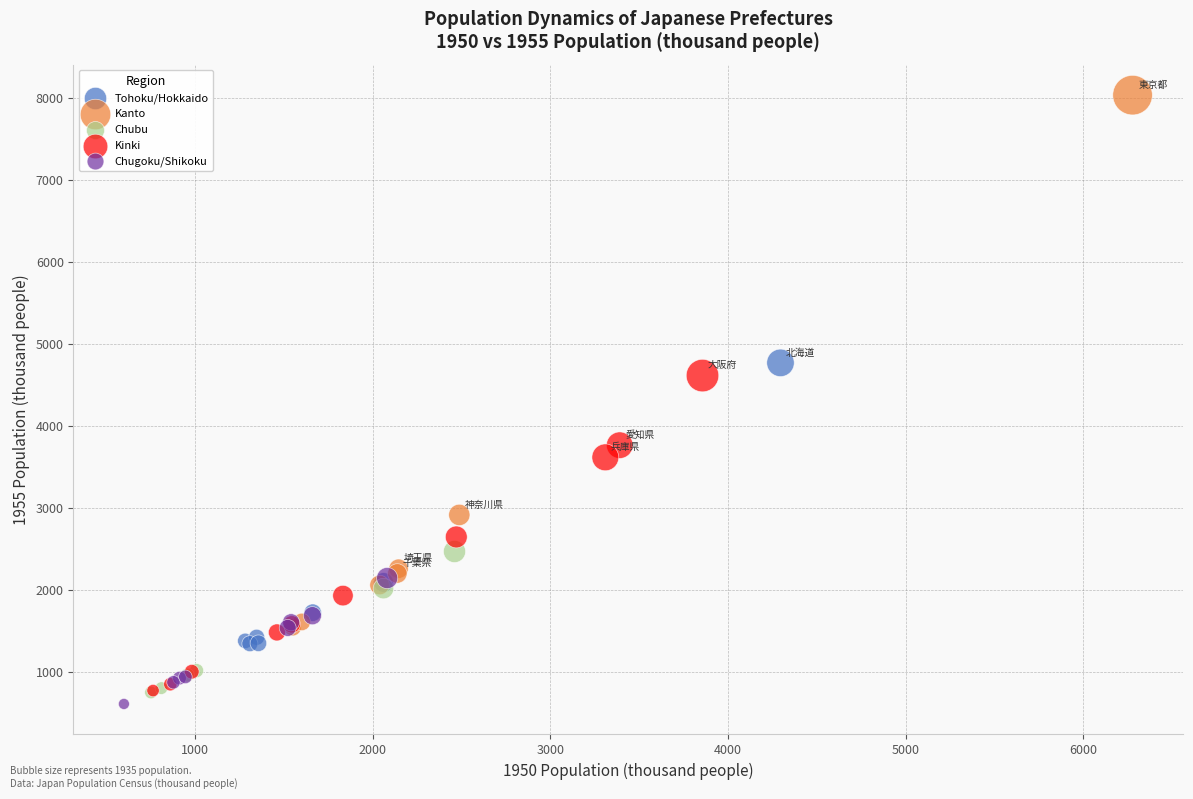

Which series reaches the minimum Y coordinate?

Chugoku/Shikoku